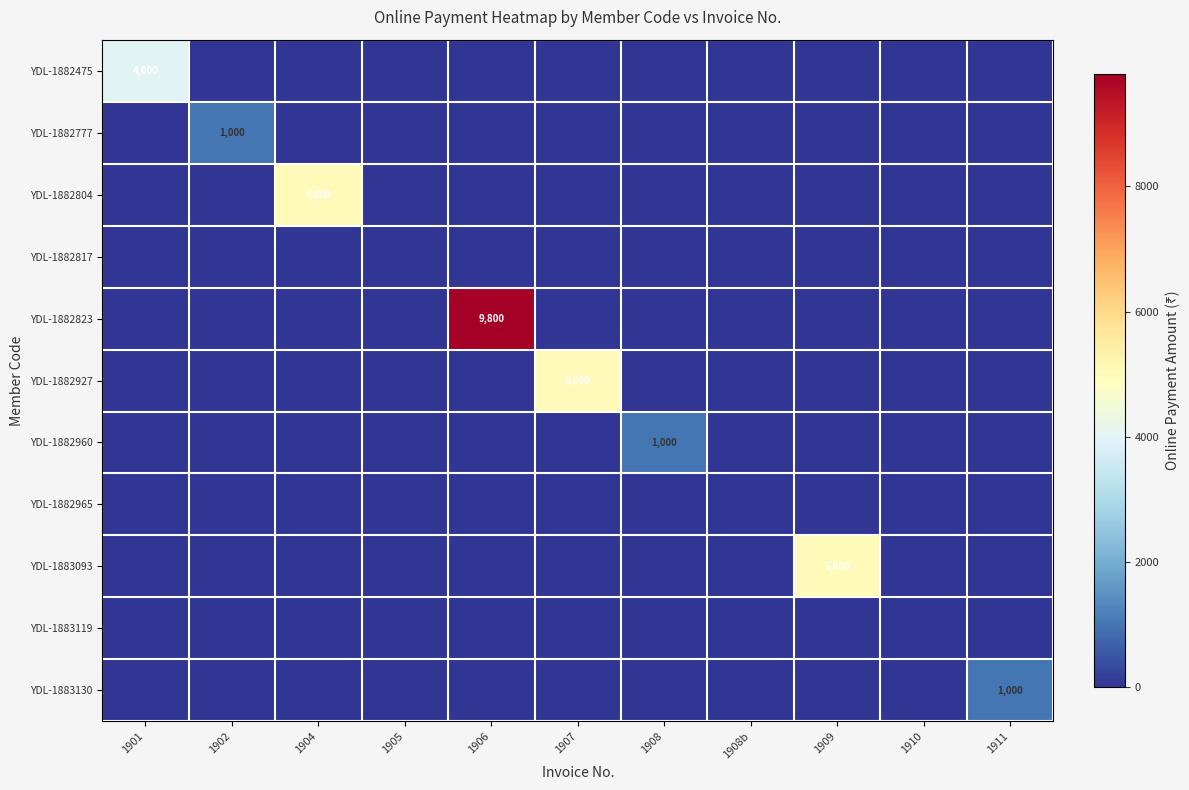

Is it true that YDL-1882475 equals 4000 at 1901?

True